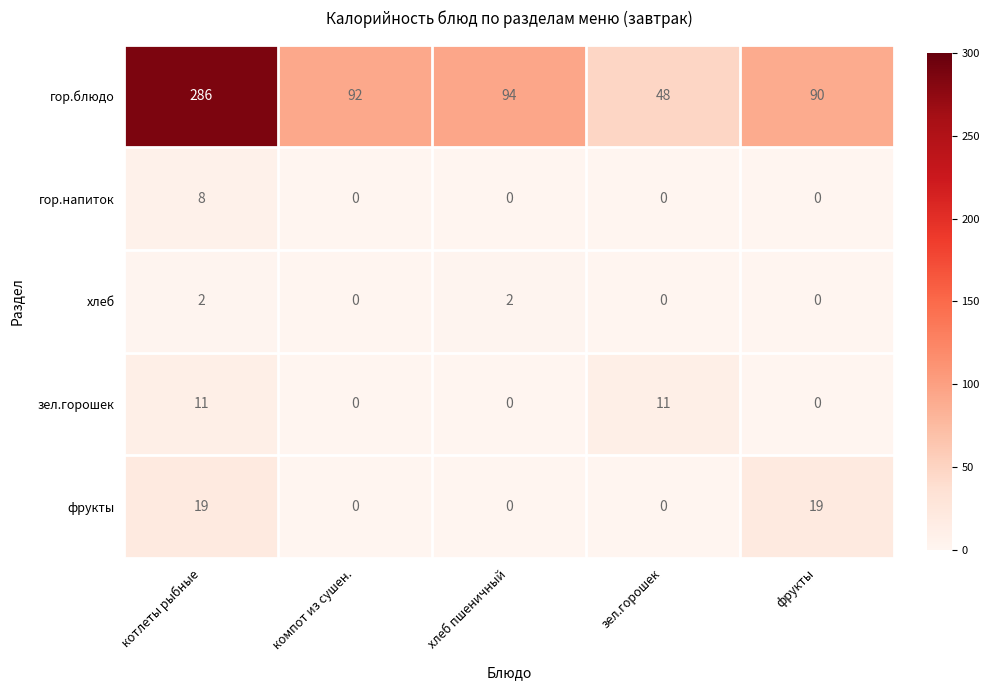

At which category is the sum across all series the highest?

котлеты рыбные